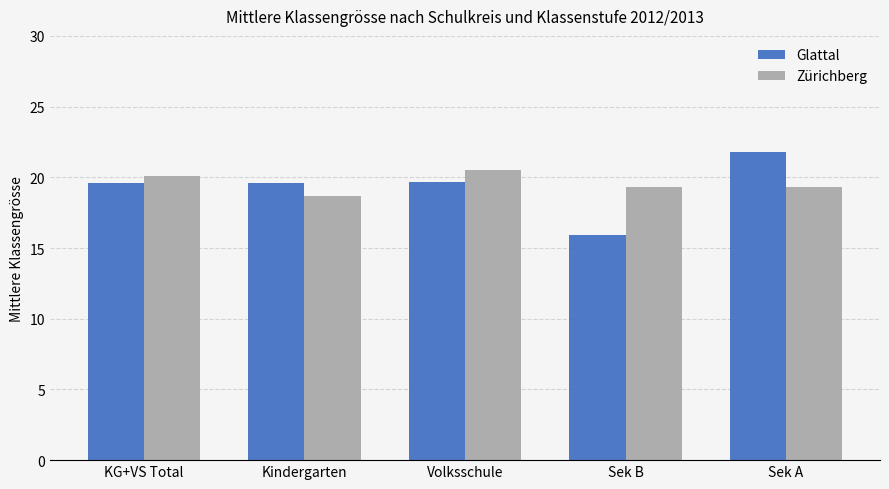

Read the Glattal value at KG+VS Total.

19.6